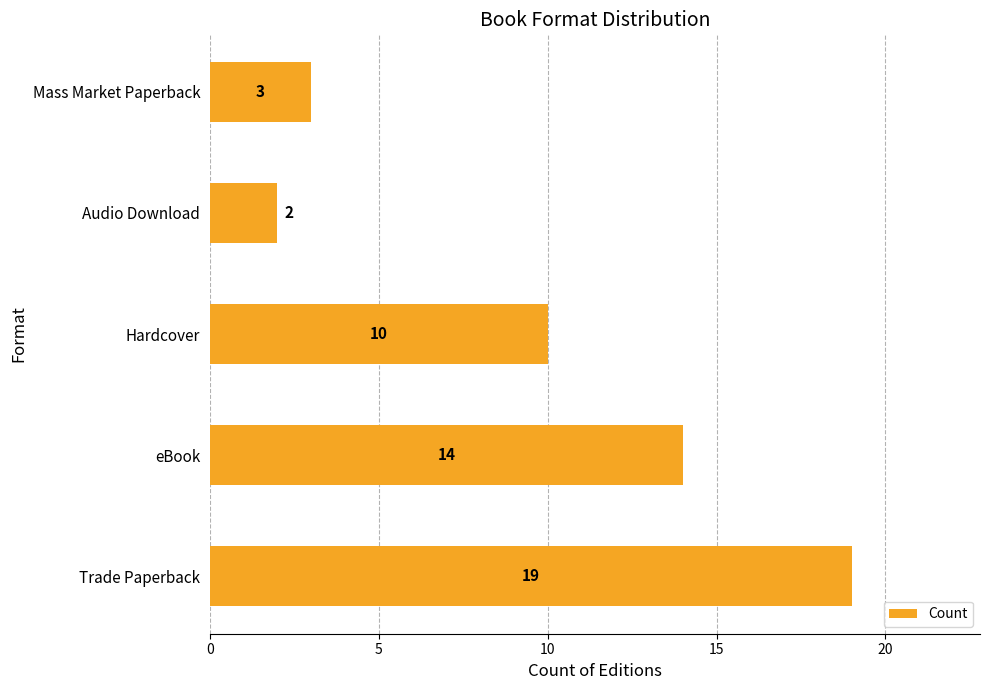

At which label is the value closest to 10?

Hardcover